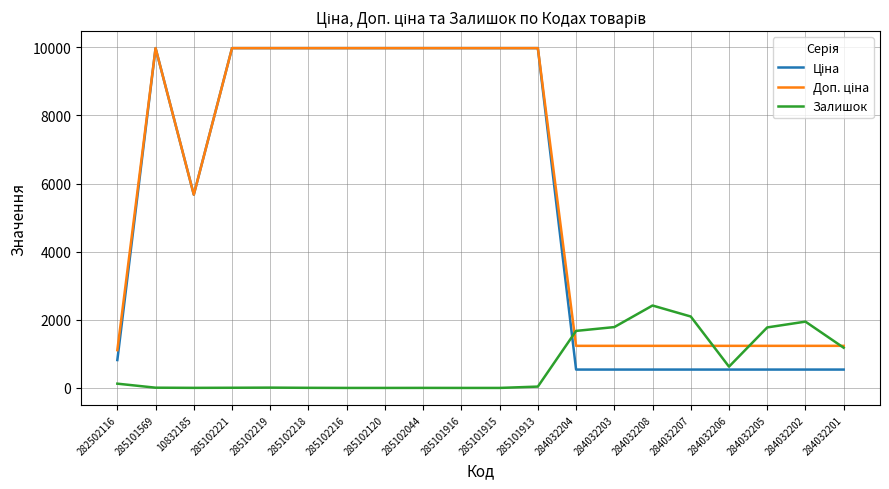

Which category has the highest value in the Залишок series?

284032208